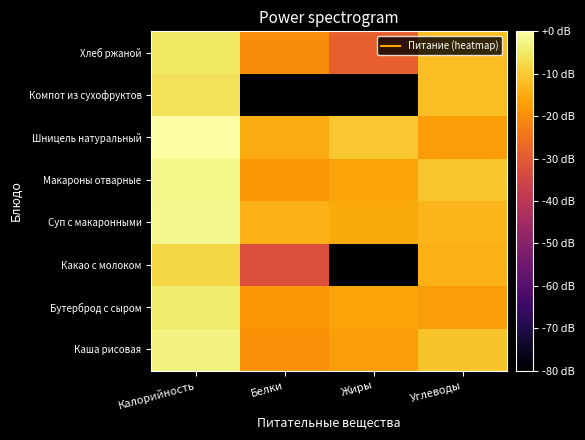

Reading right to left, extract all data points from this chart.

Каша рисовая: Углеводы=-11.1	Жиры=-17.3	Белки=-19.7	Калорийность=-2.9
Бутерброд с сыром: Углеводы=-17.3	Жиры=-16.2	Белки=-18.7	Калорийность=-4.5
Какао с молоком: Углеводы=-13.9	Жиры=-80.0	Белки=-32.7	Калорийность=-7.9
Суп с макаронными: Углеводы=-13.2	Жиры=-15.3	Белки=-13.9	Калорийность=-2.1
Макароны отварные: Углеводы=-10.9	Жиры=-16.2	Белки=-18.7	Калорийность=-2.3
Шницель натуральный: Углеводы=-17.3	Жиры=-10.5	Белки=-14.9	Калорийность=0.0
Компот из сухофруктов: Углеводы=-12.1	Жиры=-80.0	Белки=-80.0	Калорийность=-6.0
Хлеб ржаной: Углеводы=-12.1	Жиры=-28.7	Белки=-20.1	Калорийность=-5.2